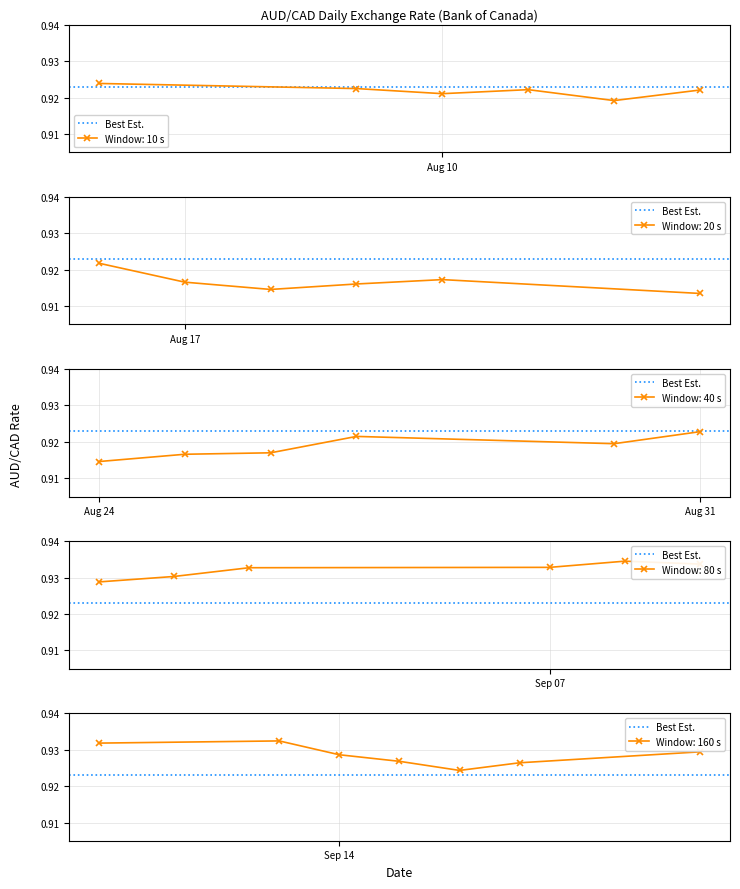

Rank the categories by value from lowest to highest.

2021-08-23, 2021-08-18, 2021-08-24, 2021-08-19, 2021-08-17, 2021-08-25, 2021-08-26, 2021-08-20, 2021-08-12, 2021-08-30, 2021-08-10, 2021-08-27, 2021-08-16, 2021-08-13, 2021-08-11, 2021-08-09, 2021-08-31, 2021-08-06, 2021-09-16, 2021-09-17, 2021-09-15, 2021-09-14, 2021-09-01, 2021-09-20, 2021-09-02, 2021-09-10, 2021-09-13, 2021-09-03, 2021-09-07, 2021-09-09, 2021-09-08